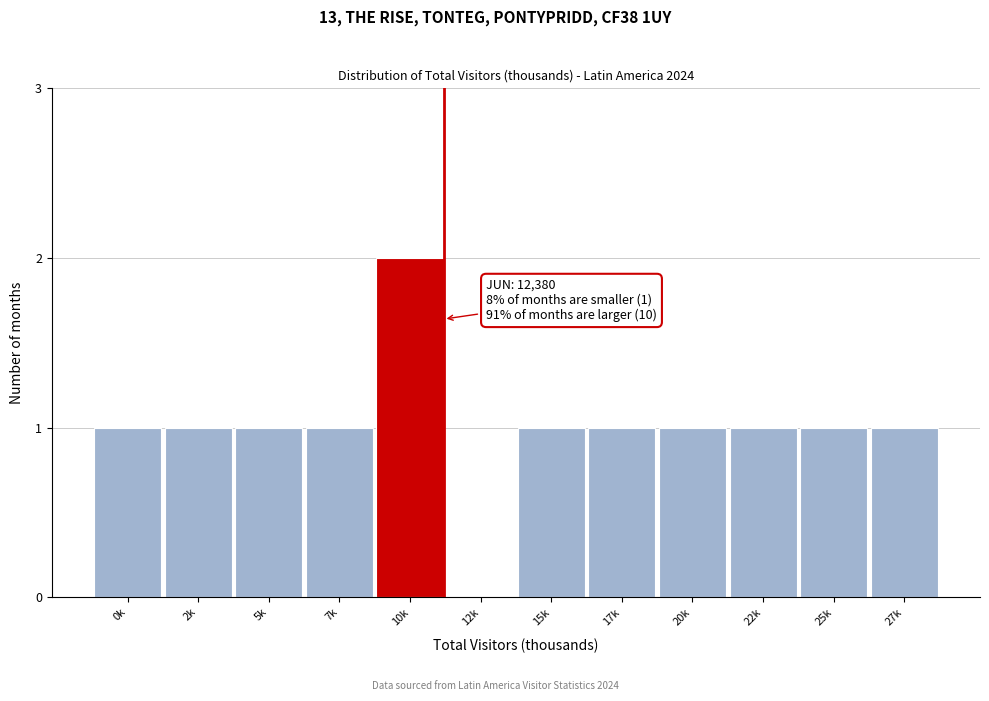

Reading left to right, transcribe all the data shown in this chart.

0k=1	2k=1	5k=1	7k=1	10k=2	12k=0	15k=1	17k=1	20k=1	22k=1	25k=1	27k=1